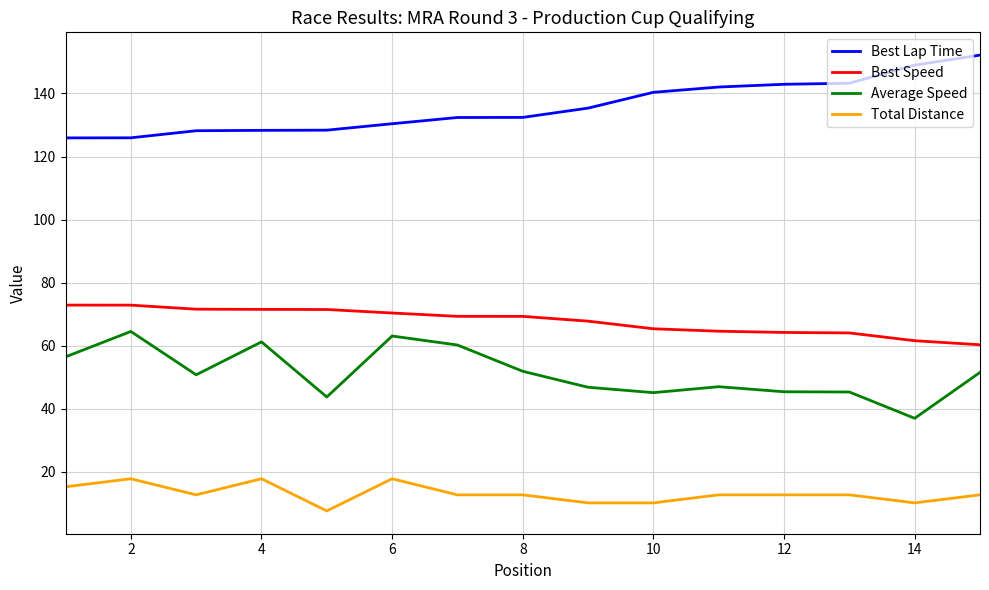

True or false: Average Speed and Total Distance intersect in this chart.

False